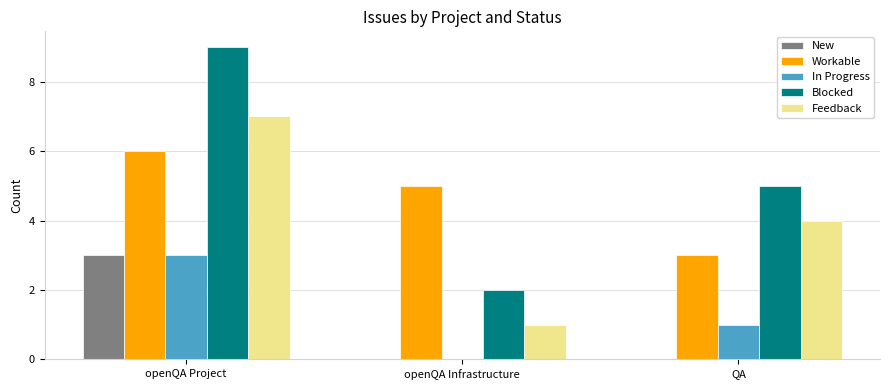

At which category is the sum across all series the highest?

openQA Project